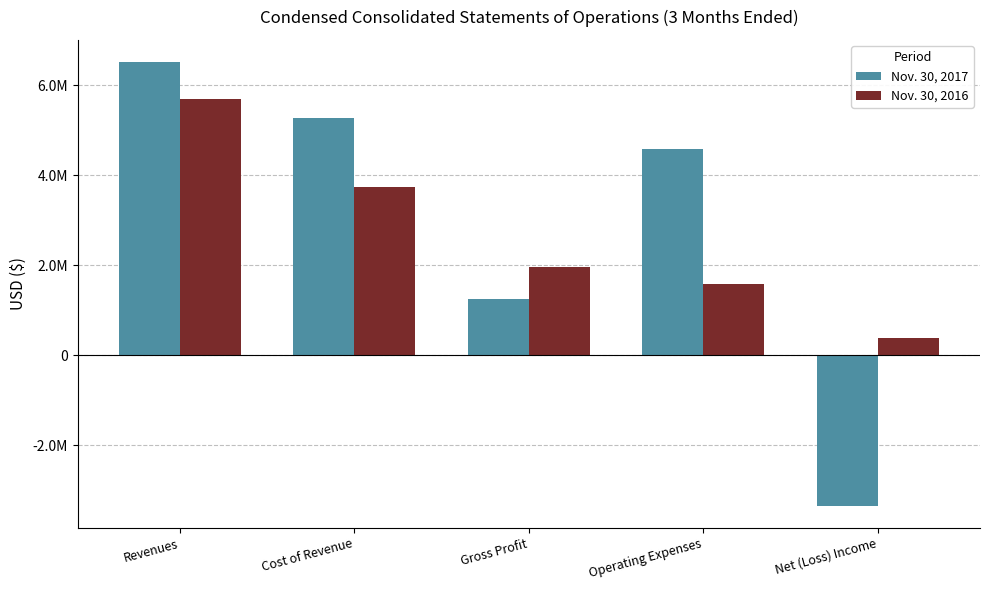

Which series has the largest range (max minus min)?

Nov. 30, 2017